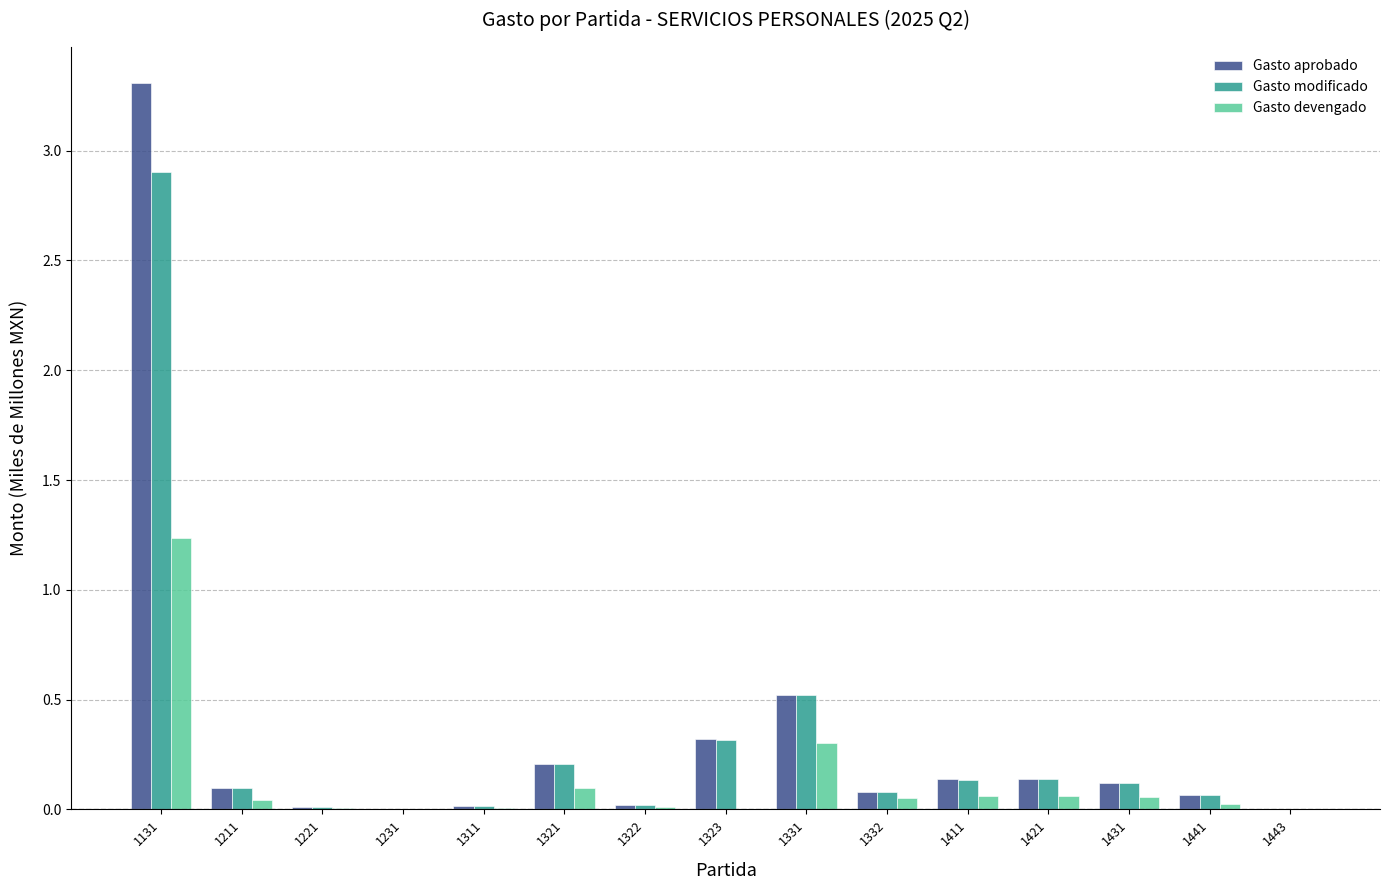

Is it true that Gasto aprobado equals 0.1 at 1211?

True